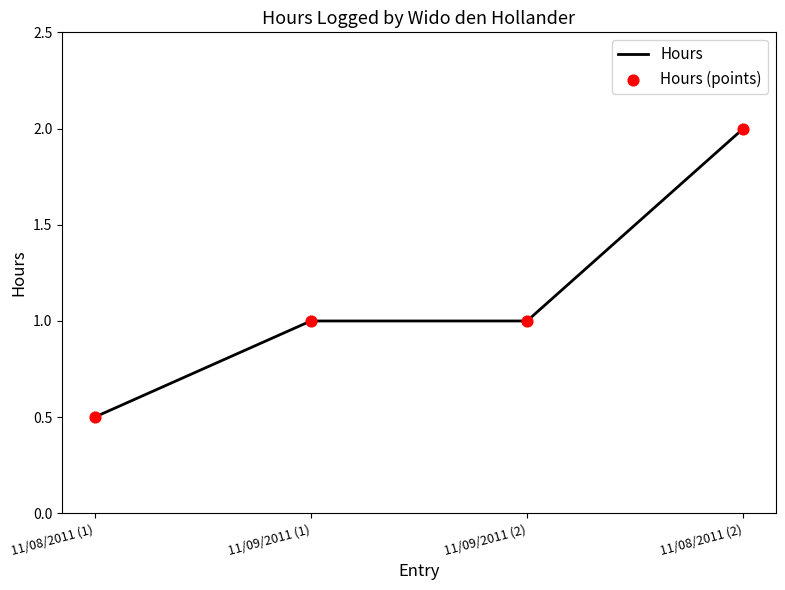

What is the change in value from 11/08/2011 (1) to 11/08/2011 (2)?

+1.5